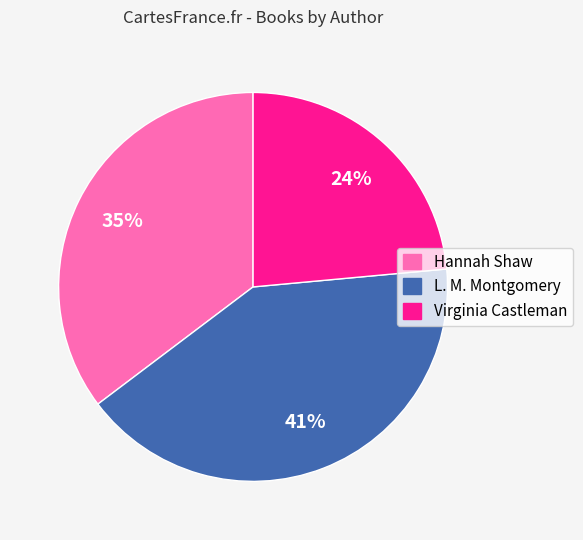

Count the number of slices in the pie.

3